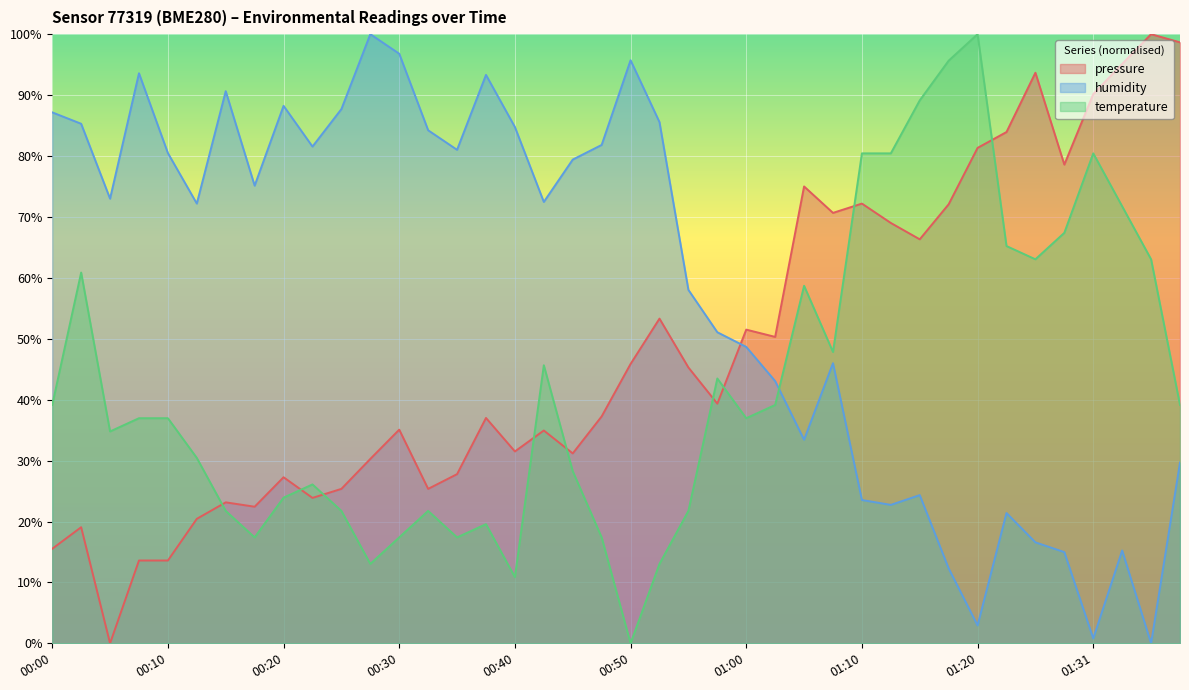

What is the greatest value displayed?

100.0